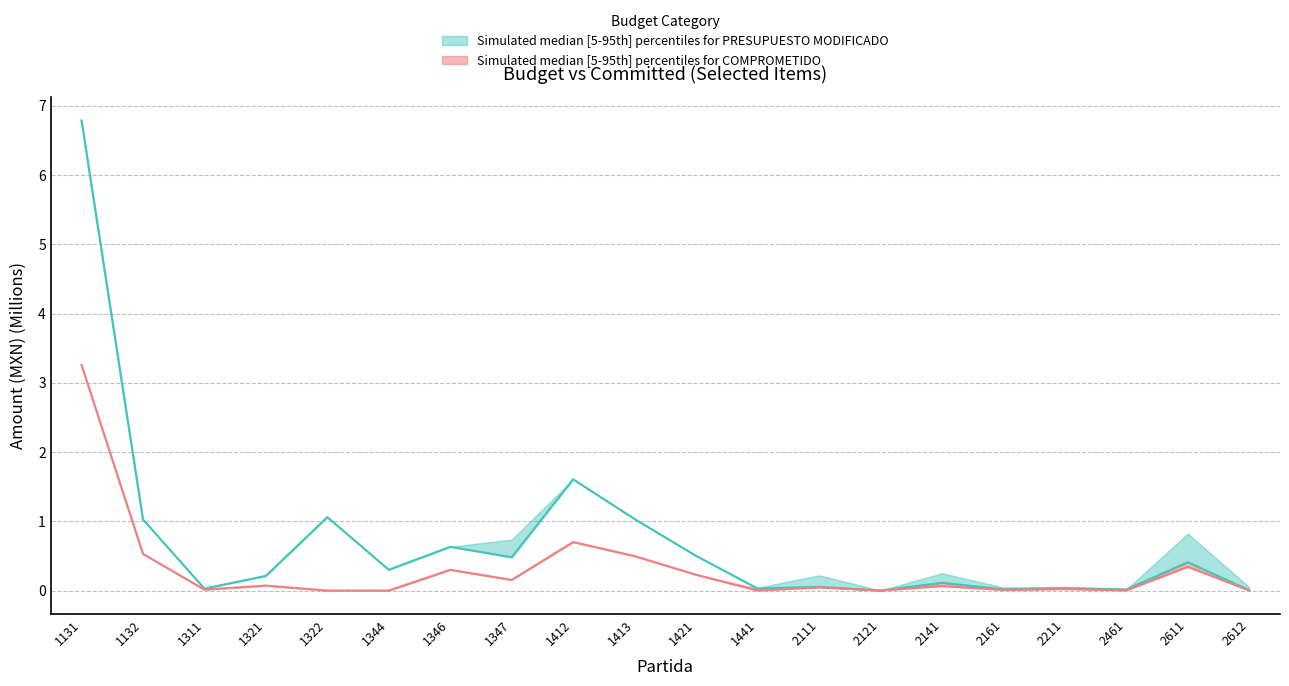

At which label does PRESUPUESTO MODIFICADO upper reach its peak?

1131